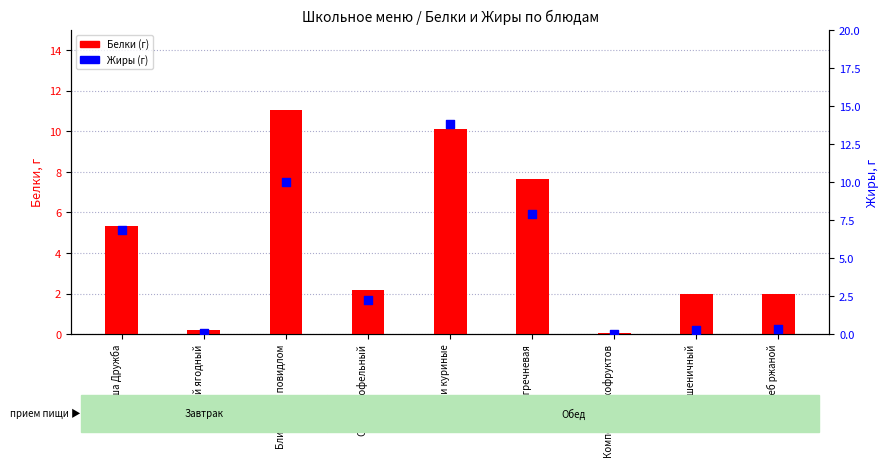

Is the value of Белки (г) at Суп картофельный greater than the value of Жиры (г) at Компот из сухофруктов?

Yes